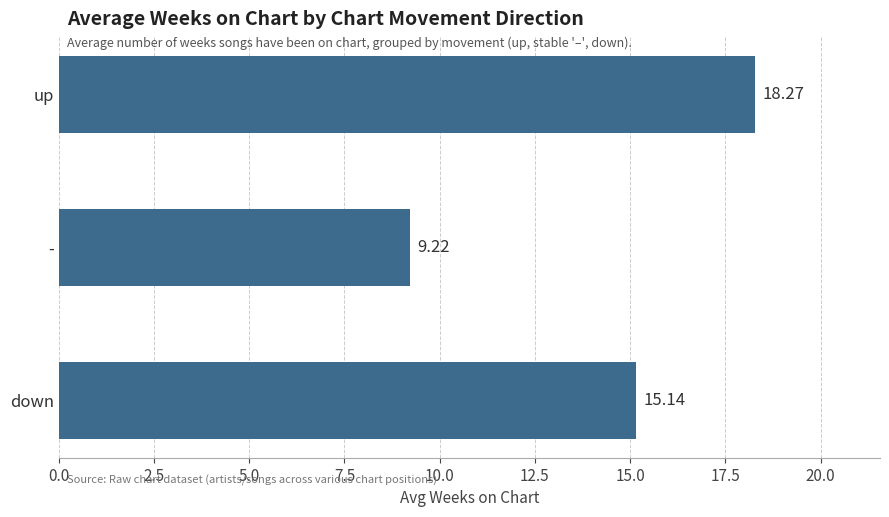

List the labels in order of value, smallest first.

-, down, up